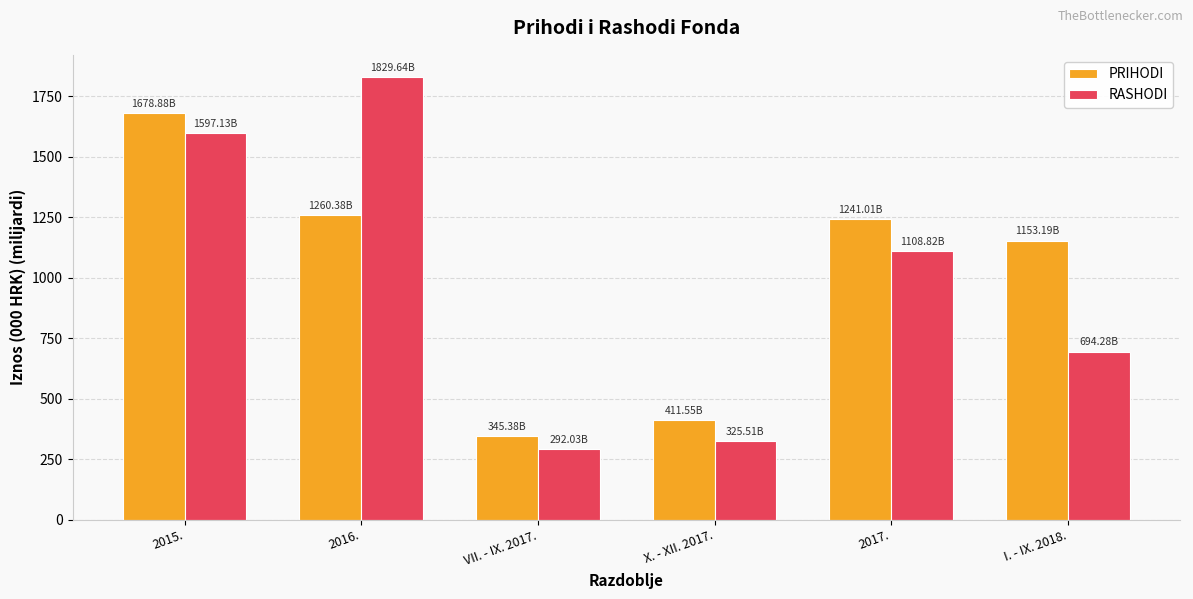

What position from the left is 2015.?

1